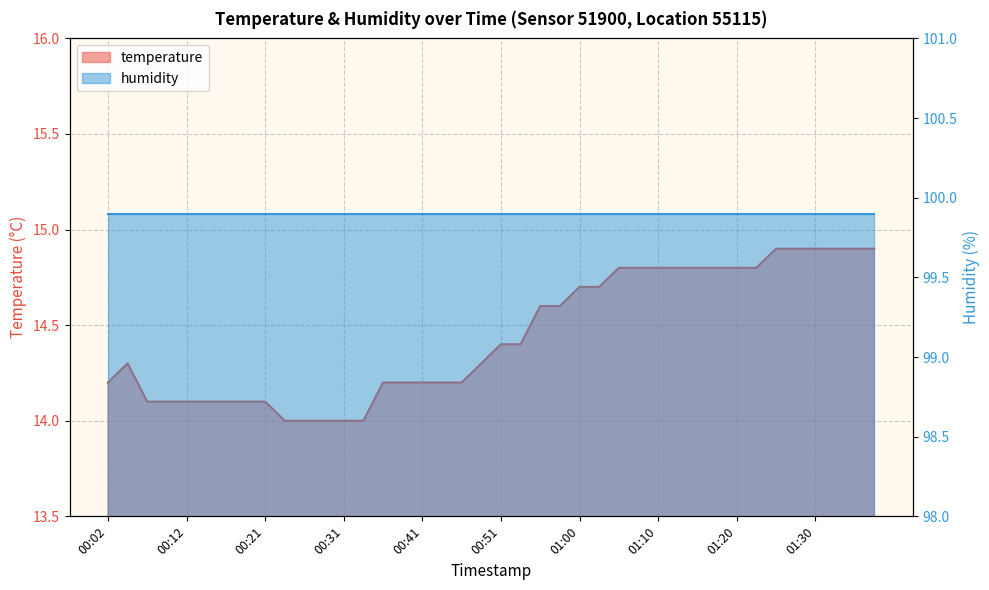

Reading left to right, transcribe all the data shown in this chart.

14.2	14.3	14.1	14.1	14.1	14.1	14.1	14.1	14.1	14.0	14.0	14.0	14.0	14.0	14.2	14.2	14.2	14.2	14.2	14.3	14.4	14.4	14.6	14.6	14.7	14.7	14.8	14.8	14.8	14.8	14.8	14.8	14.8	14.8	14.9	14.9	14.9	14.9	14.9	14.9